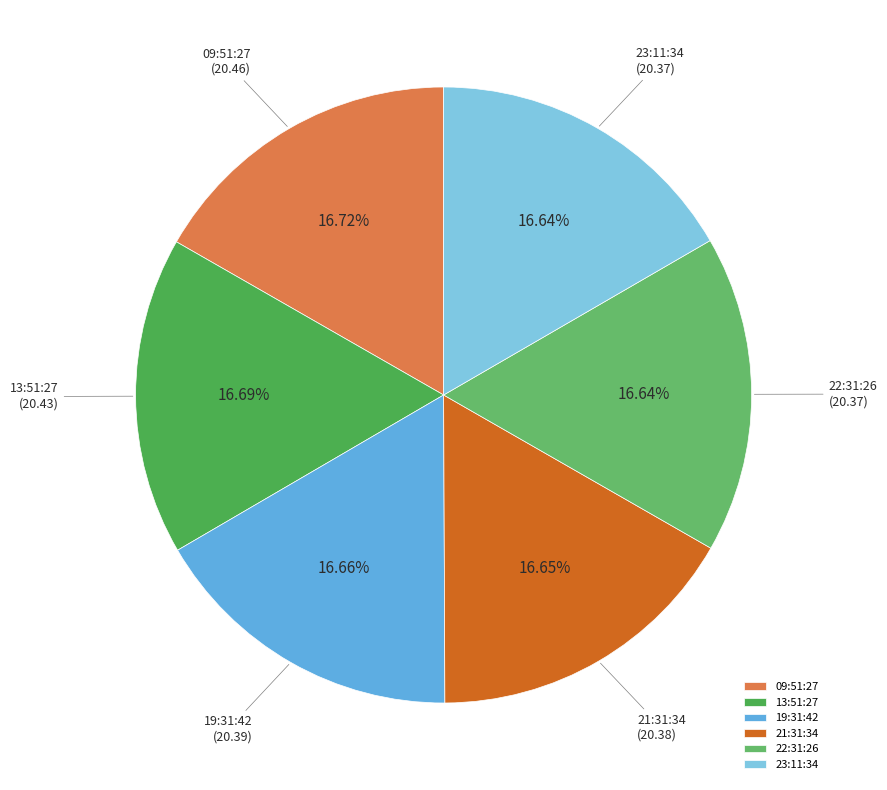

Do 13:51:27 and 21:31:34 together represent more than half of the pie?

No